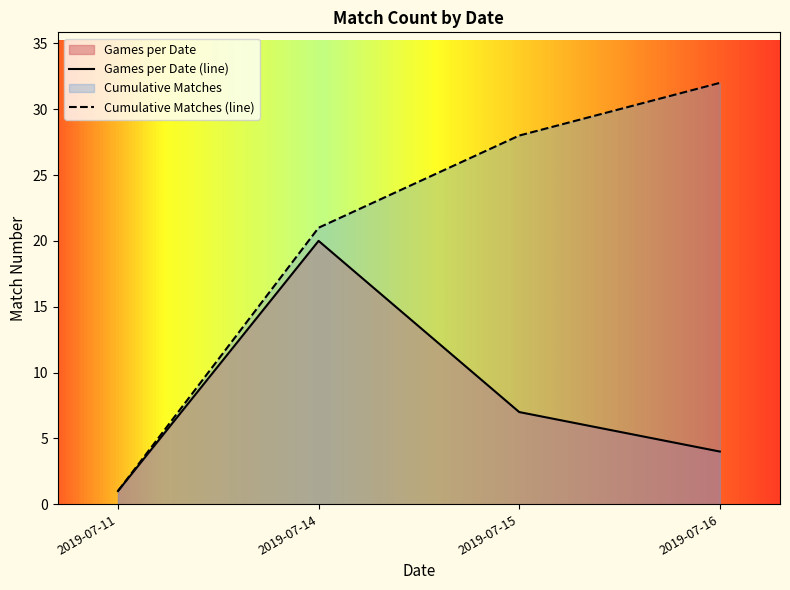

Reading right to left, what are all the values shown in this chart?

Games per Date (line): 2019-07-16=4	2019-07-15=7	2019-07-14=20	2019-07-11=1
Cumulative Matches (line): 2019-07-16=32	2019-07-15=28	2019-07-14=21	2019-07-11=1